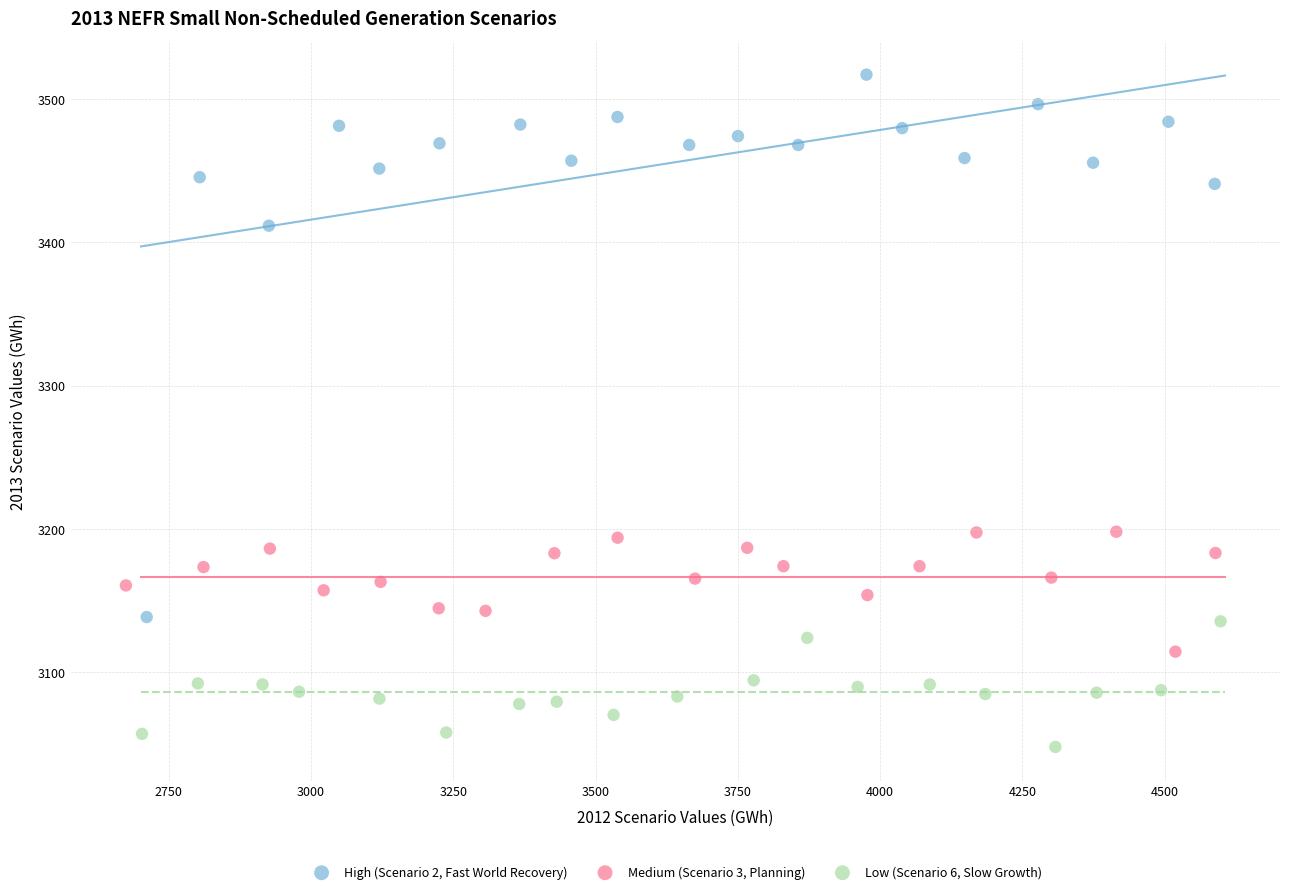

Which series contains the lowest Y value?

Low (Scenario 6, Slow Growth)